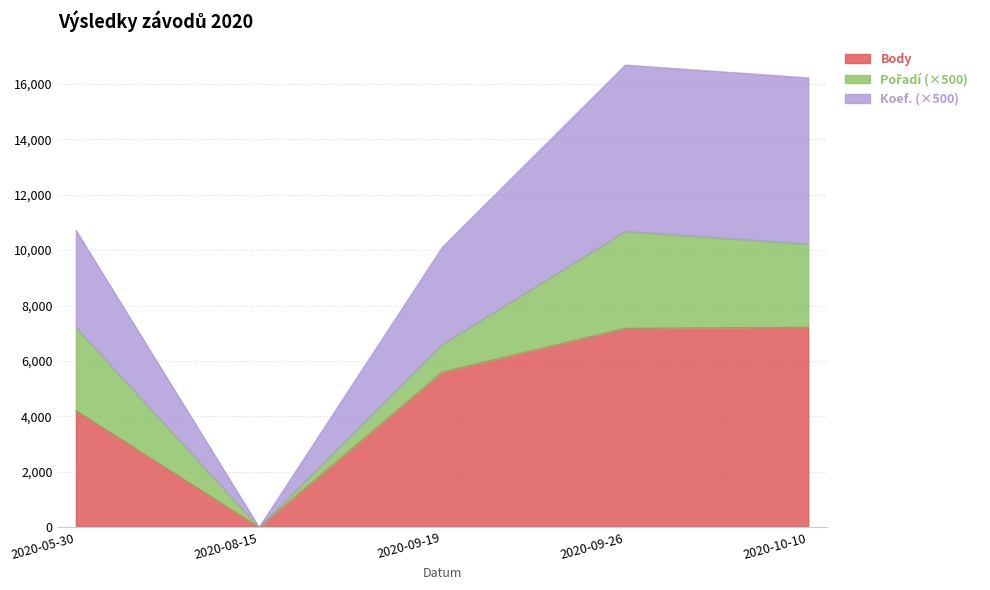

Between 2020-10-10 and 2020-08-15, which is larger?

2020-10-10